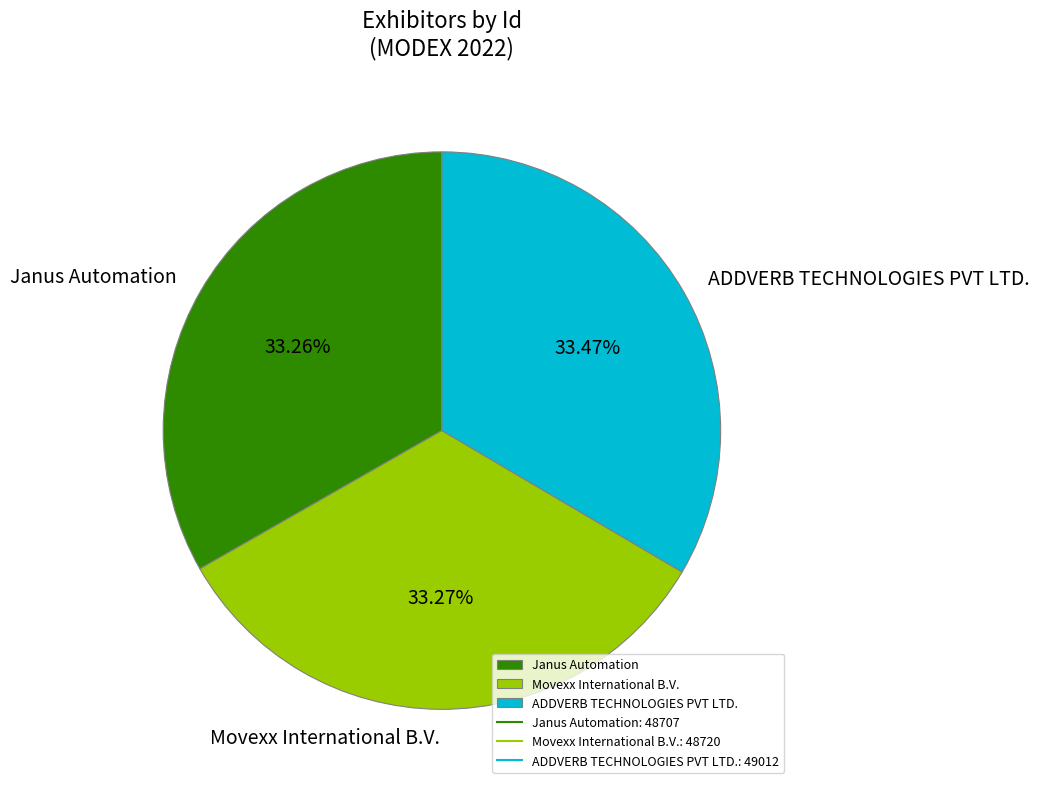

How many slices are in this pie chart?

3